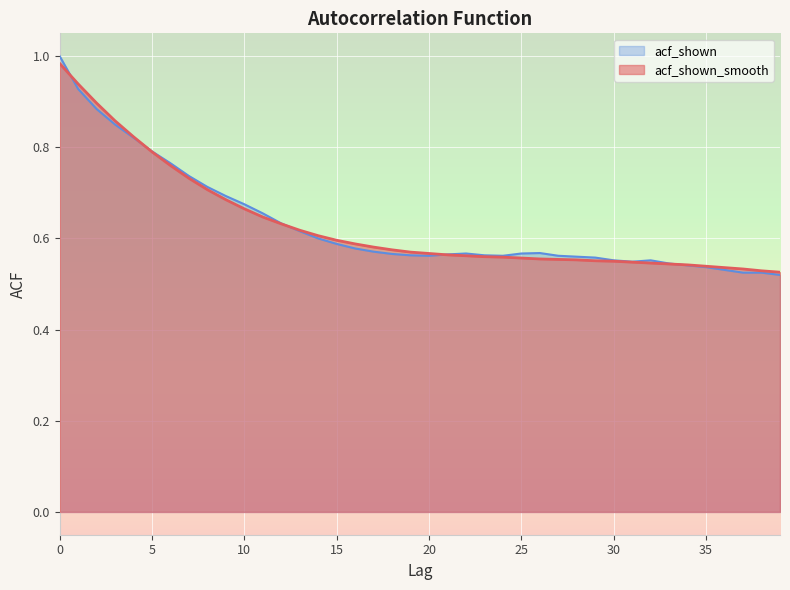

After their last crossing, which series has the higher values: acf_shown_smooth or acf_shown?

acf_shown_smooth